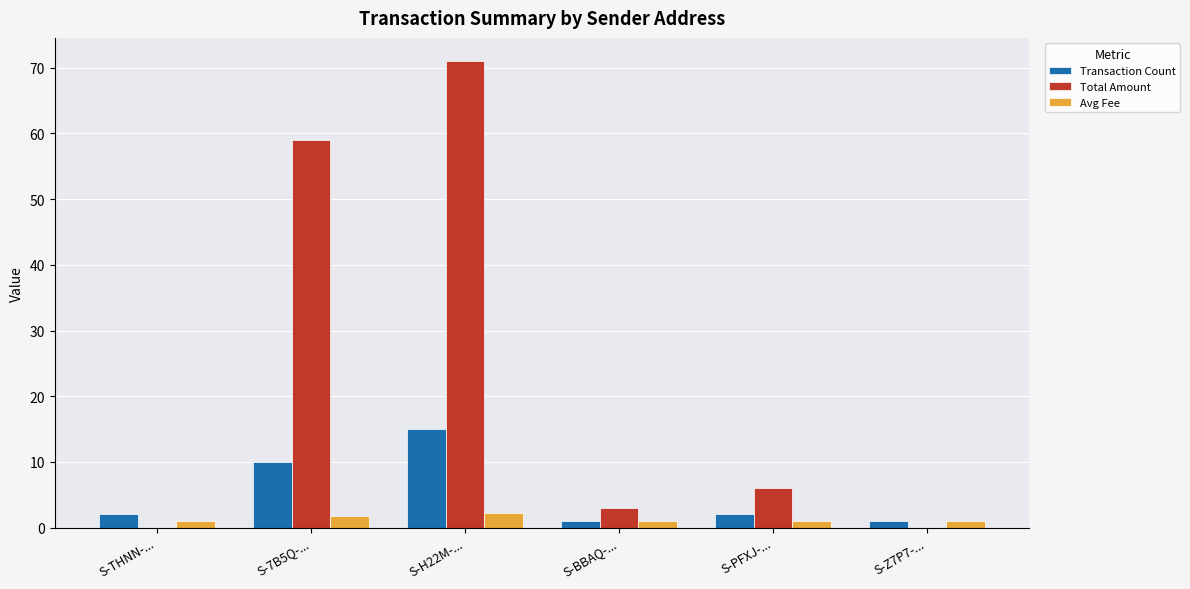

What is the sum of all Total Amount values?

139.0